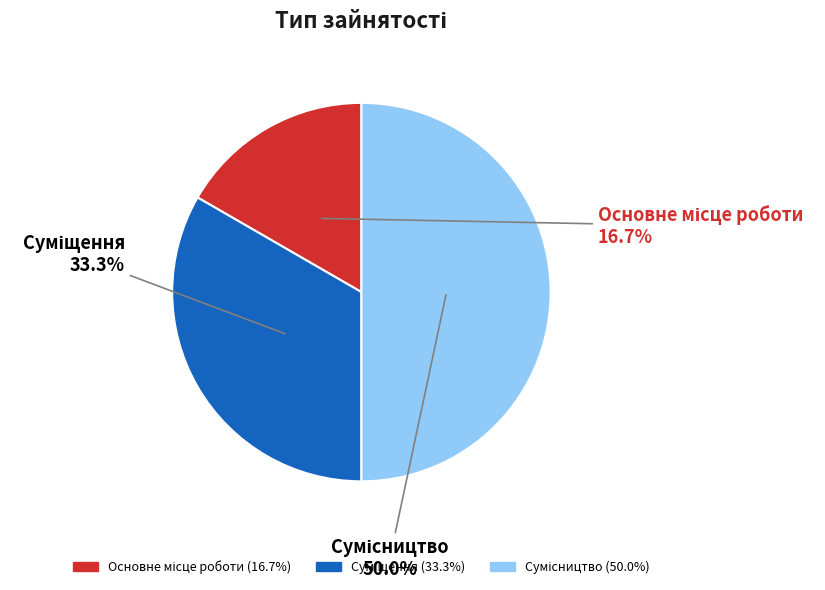

Is Суміщення the majority of the pie?

No